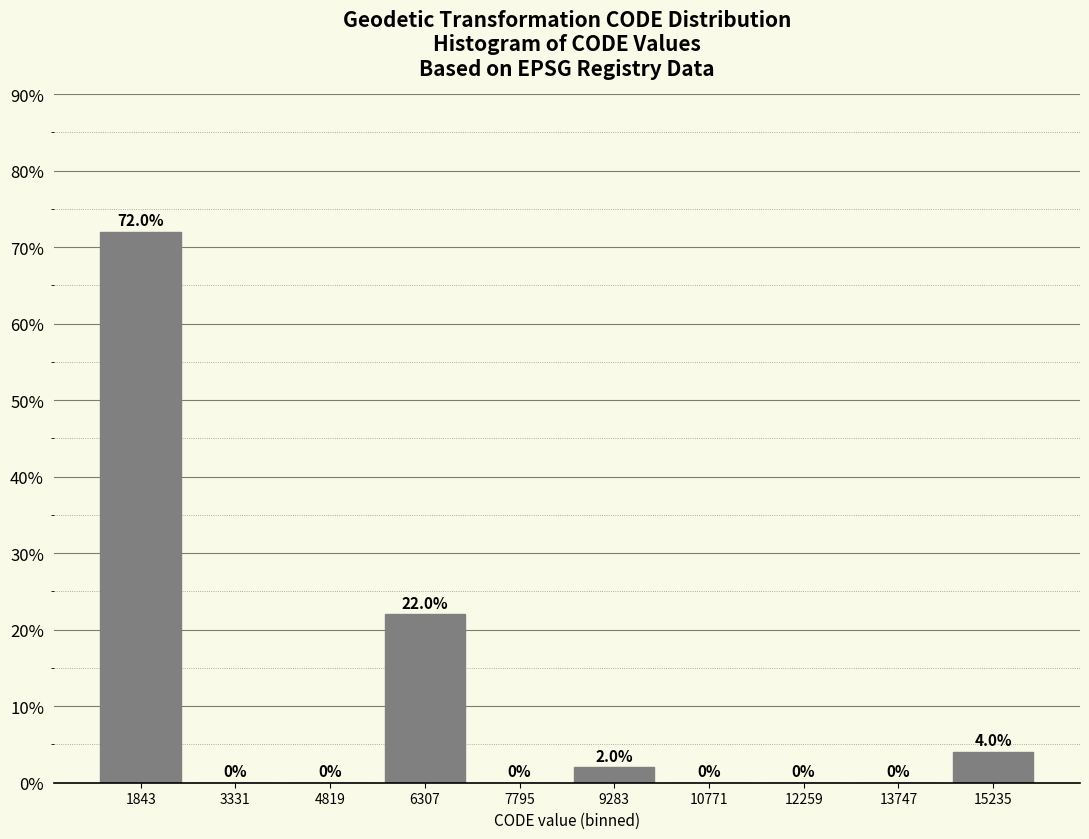

Reading left to right, list every bar in this chart as the range it spans on the x-axis followed by its height. The bar edges are not printed on the chart, so give them approximately, as read against the axis.

1200 to 2600: 72.0
2600 to 4000: 0.0
4000 to 5600: 0.0
5600 to 7000: 22.0
7000 to 8600: 0.0
8600 to 10000: 2.0
10000 to 11600: 0.0
11600 to 13000: 0.0
13000 to 14400: 0.0
14400 to 16000: 4.0